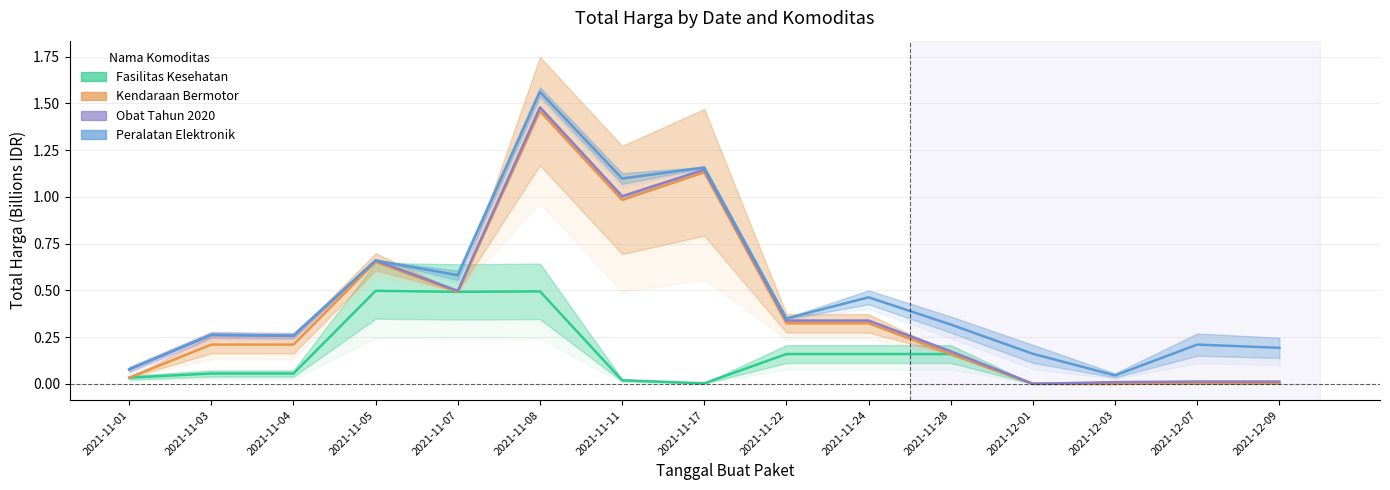

What is the label of the 12th point from the left?

2021-12-01